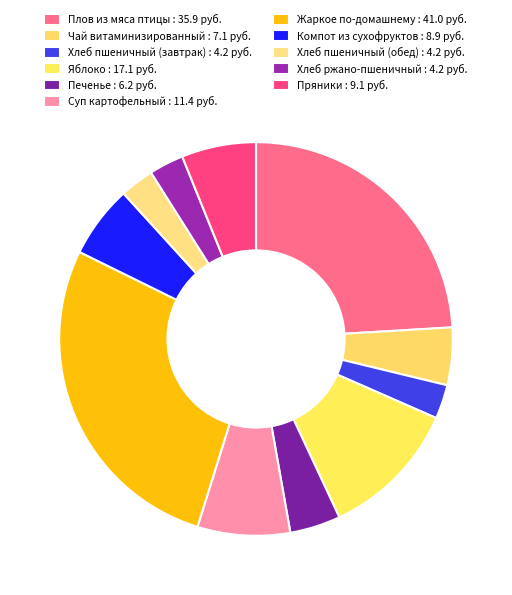

How many segments does this pie chart have?

11